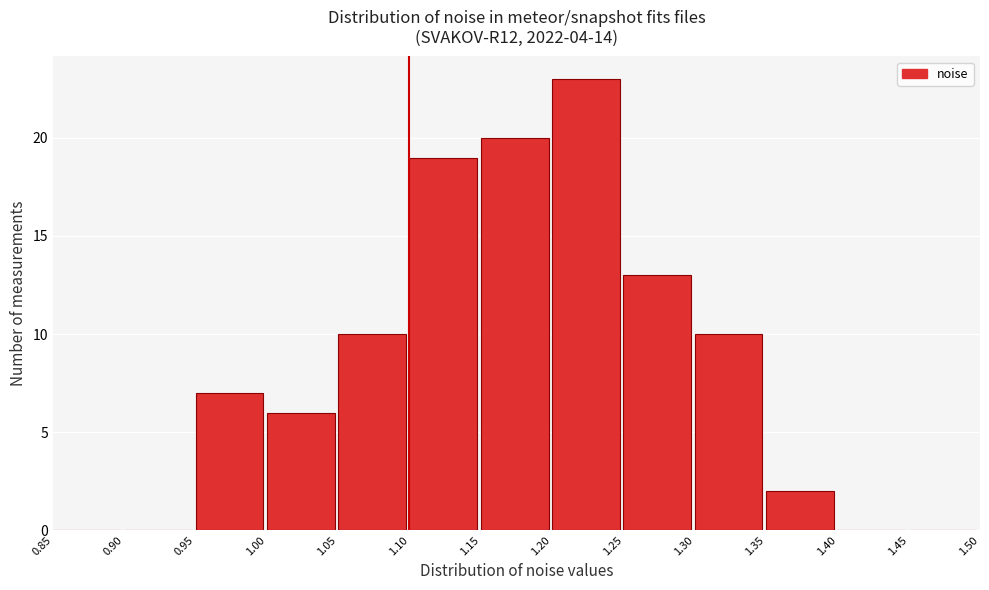

Reading left to right, list every bar in this chart as the range it spans on the x-axis followed by its height. The values are not printed on the chart, so give them approximately, as read against the axis.

0.85 to 0.90: 0
0.90 to 0.95: 0
0.95 to 1.00: 7
1.00 to 1.05: 6
1.05 to 1.10: 10
1.10 to 1.15: 19
1.15 to 1.20: 20
1.20 to 1.25: 23
1.25 to 1.30: 13
1.30 to 1.35: 10
1.35 to 1.40: 2
1.40 to 1.45: 0
1.45 to 1.50: 0